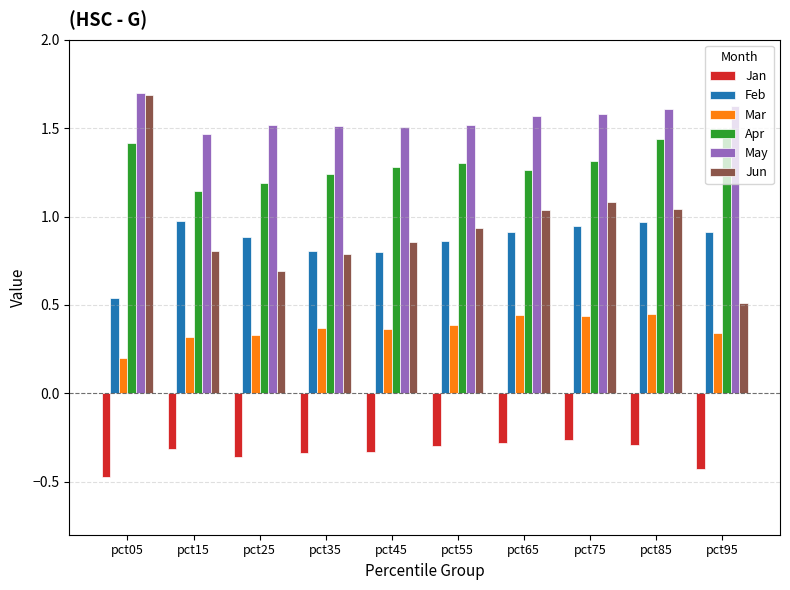

Count the number of data series in this chart.

6